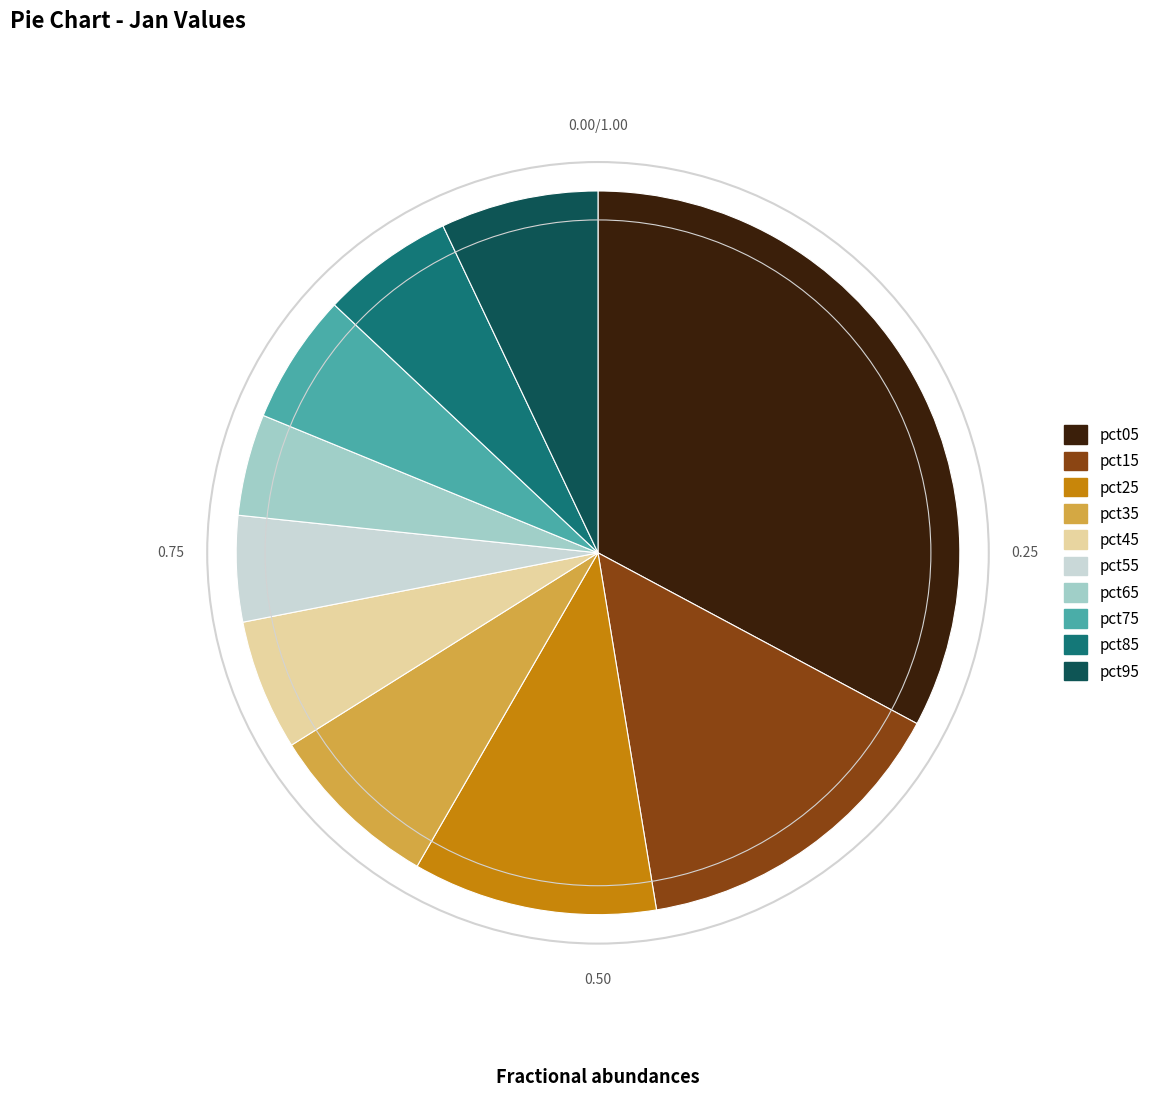

Does pct35 account for over 50% of the chart?

No